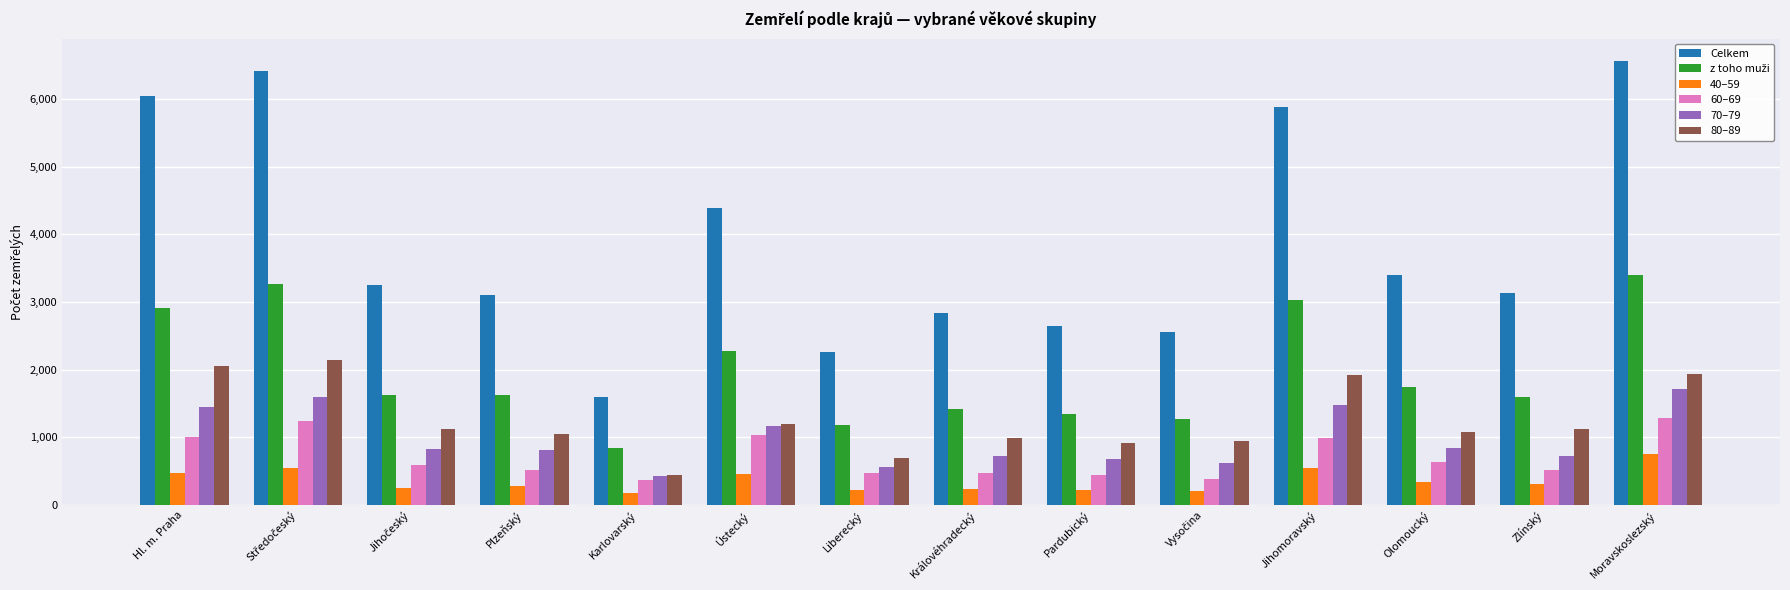

At how many categories does at least one series exceed 3680?

5